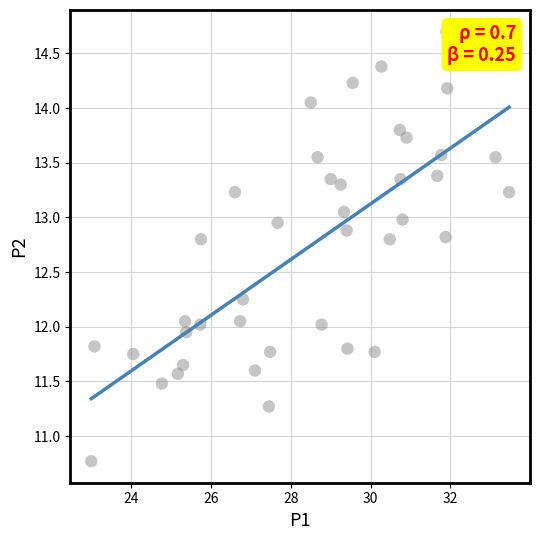

What is the range of Y values (max minus min)?

3.9